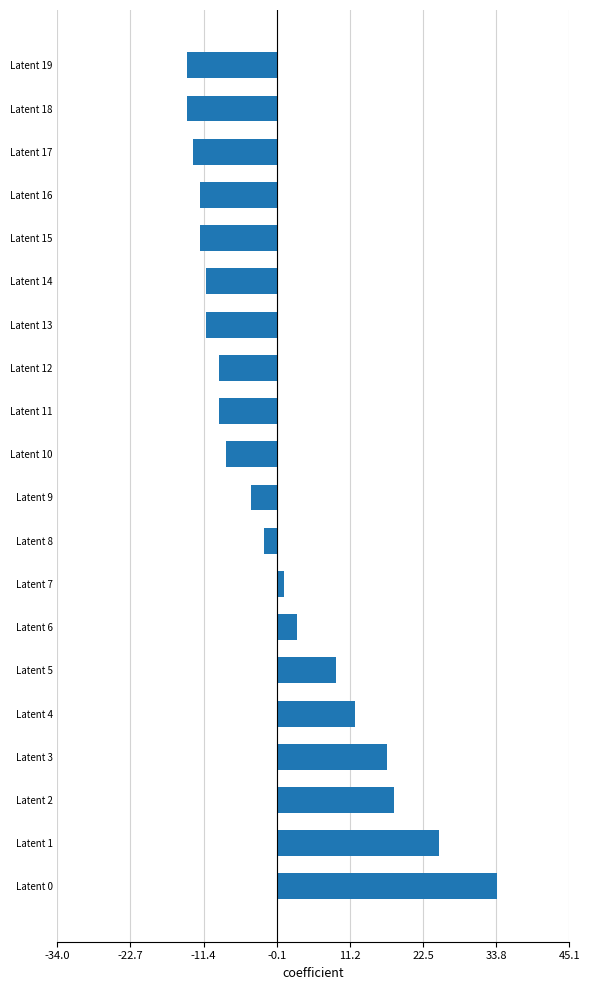

What is the difference between the maximum and minimum values?

48